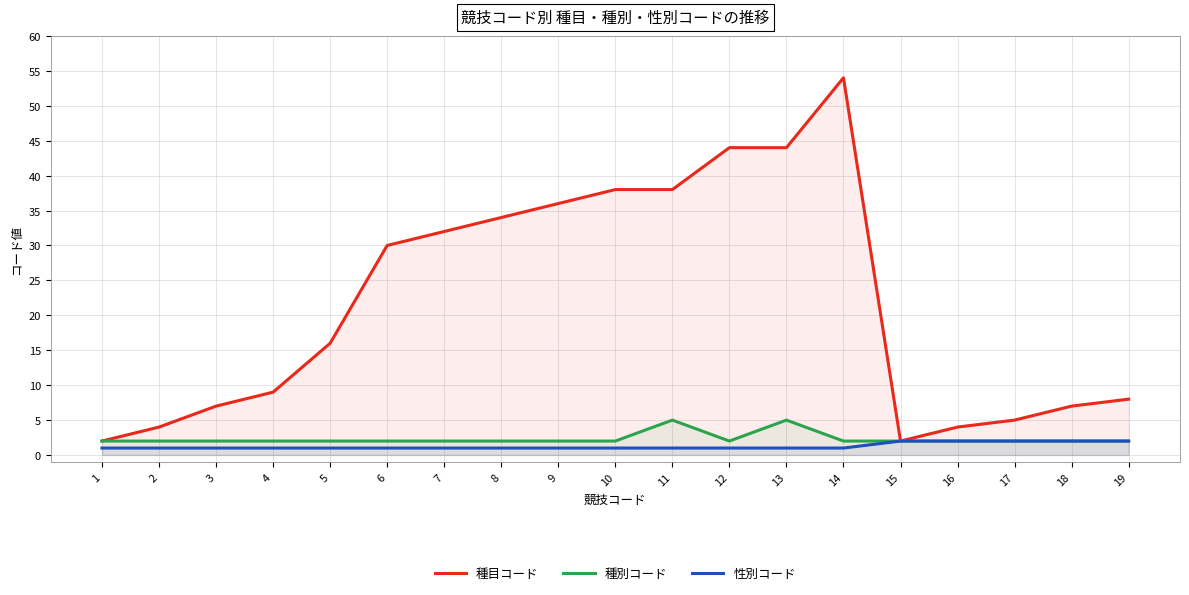

Which series has the largest range (max minus min)?

種目コード